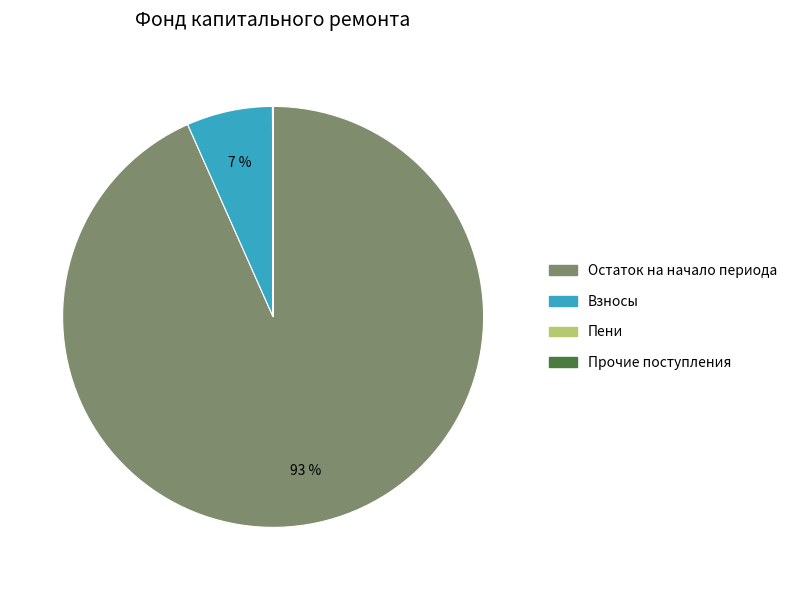

Is there a majority slice in this chart?

Yes